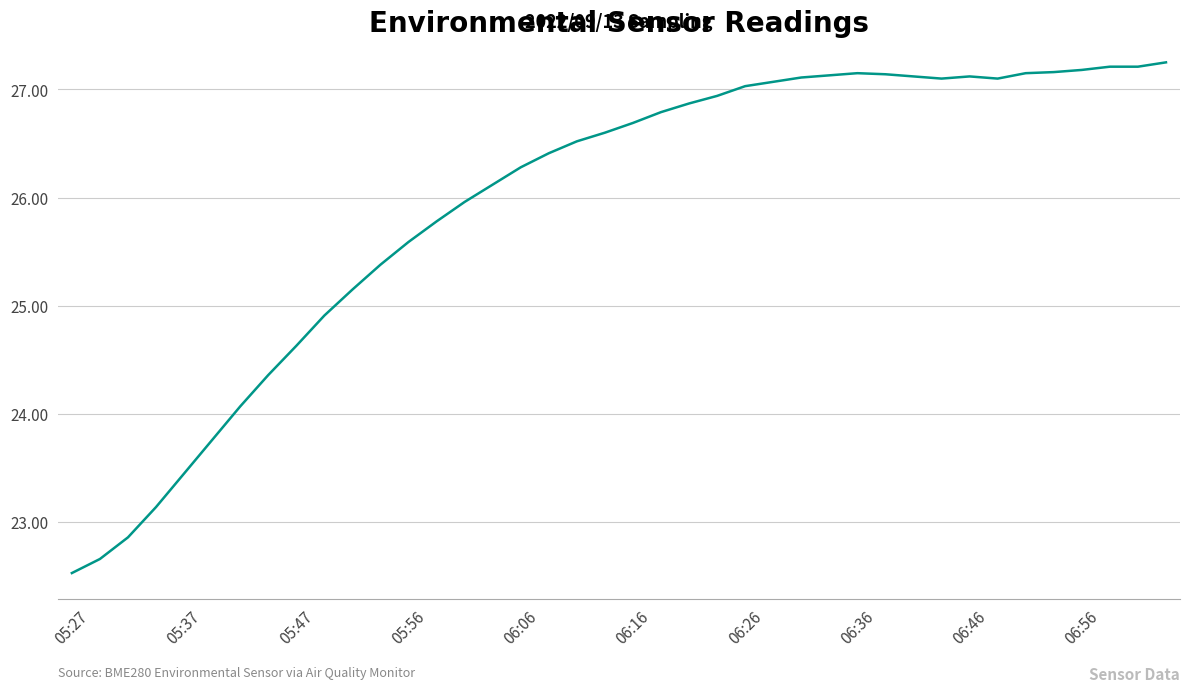

What is the minimum value shown in the chart?

22.5